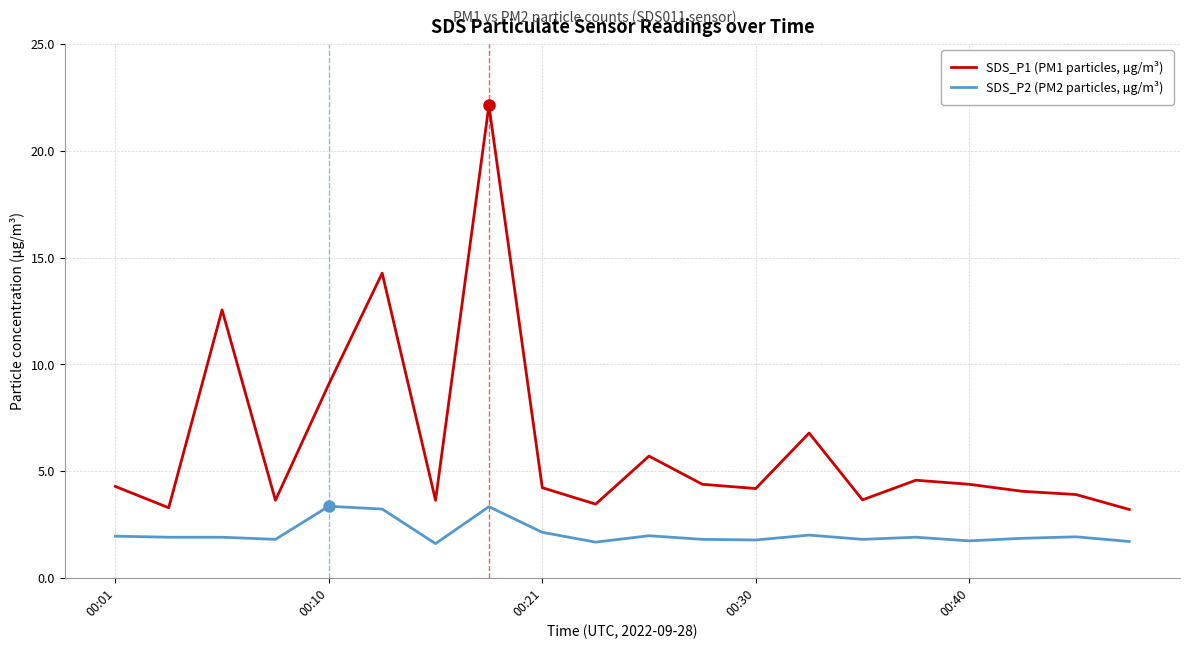

Which series has the largest total across all categories?

SDS_P1 (PM1 particles, µg/m³)